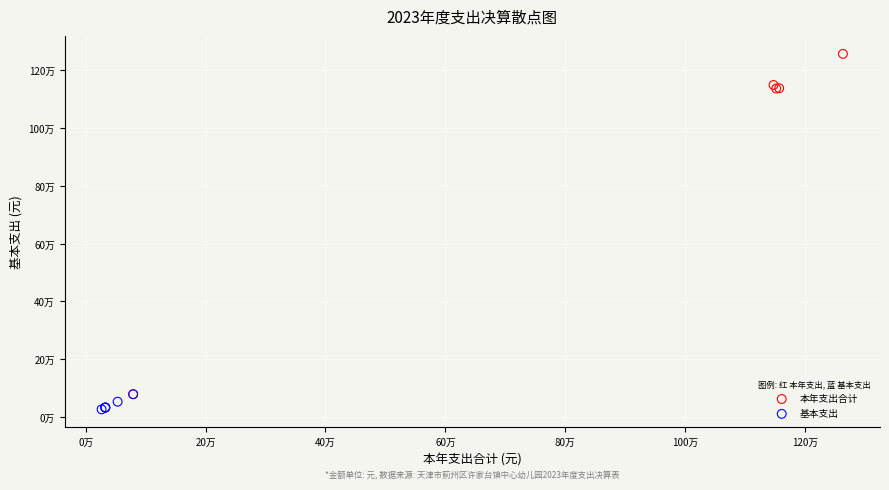

What are all the series names shown in the legend?

本年支出合计, 基本支出